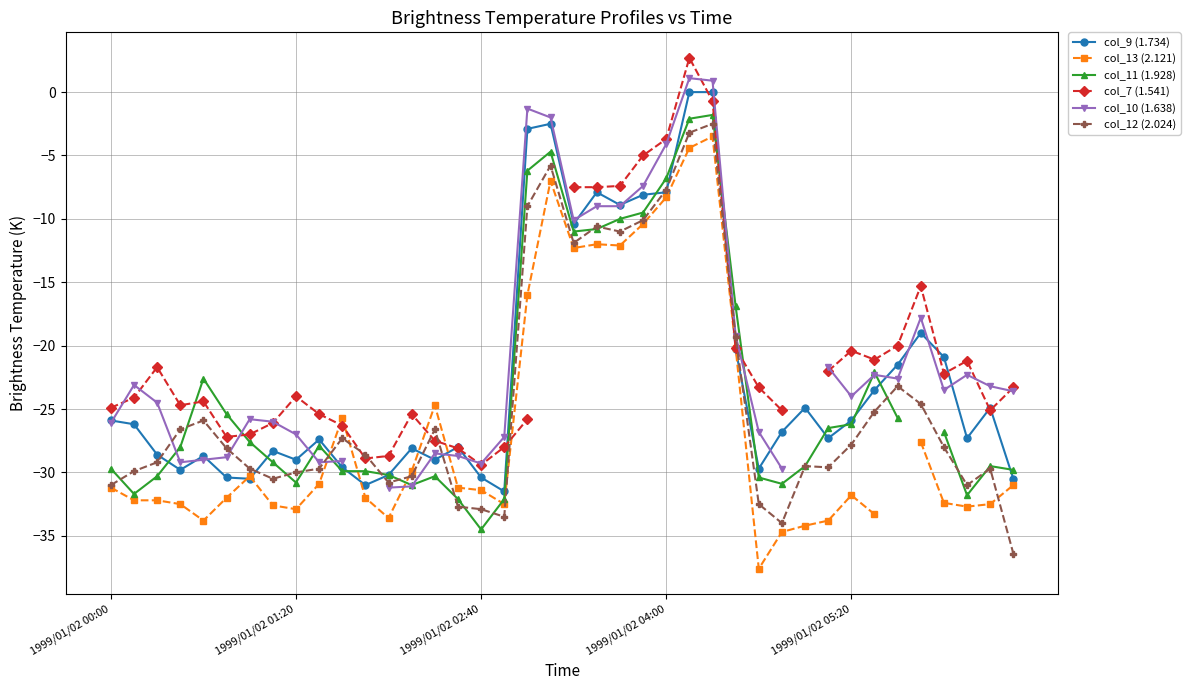

What is the minimum value for col_9 (1.734)?

-31.5